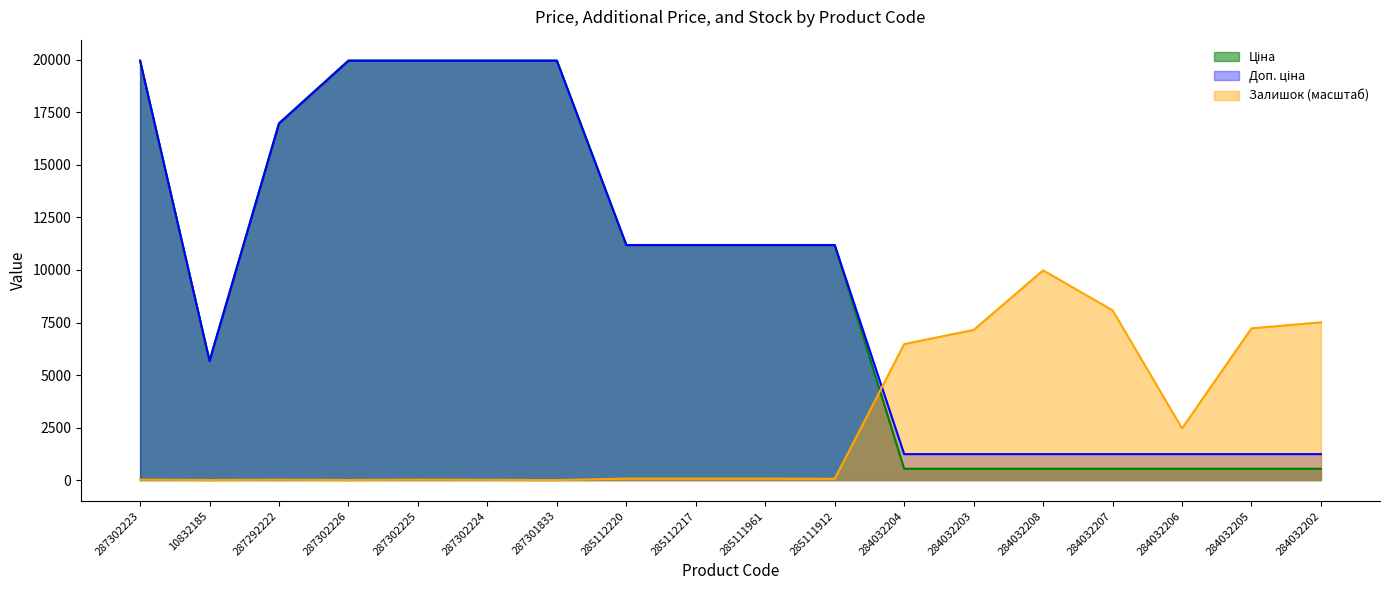

List the labels in order of Ціна value, largest first.

287302223, 287302226, 287302225, 287302224, 287301833, 287292222, 285112220, 285112217, 285111961, 285111912, 10832185, 284032204, 284032203, 284032208, 284032207, 284032206, 284032205, 284032202